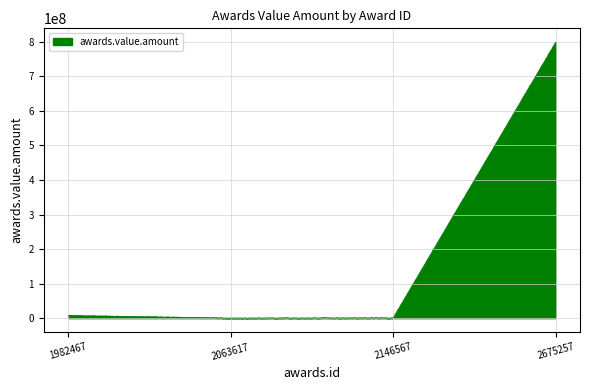

What is the difference between the maximum and minimum values?

799449978.4